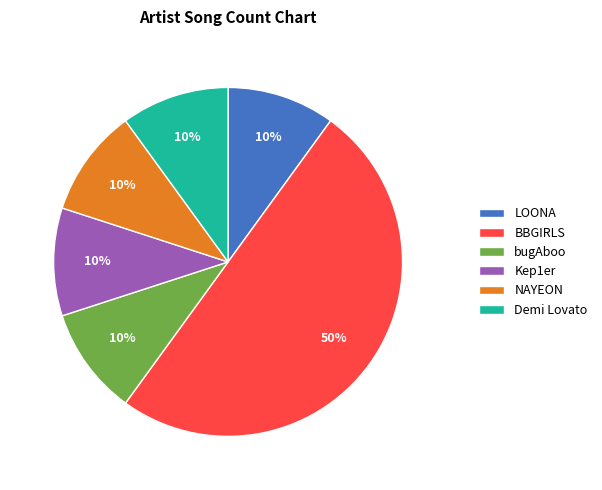

What is the largest slice in the pie chart?

BBGIRLS